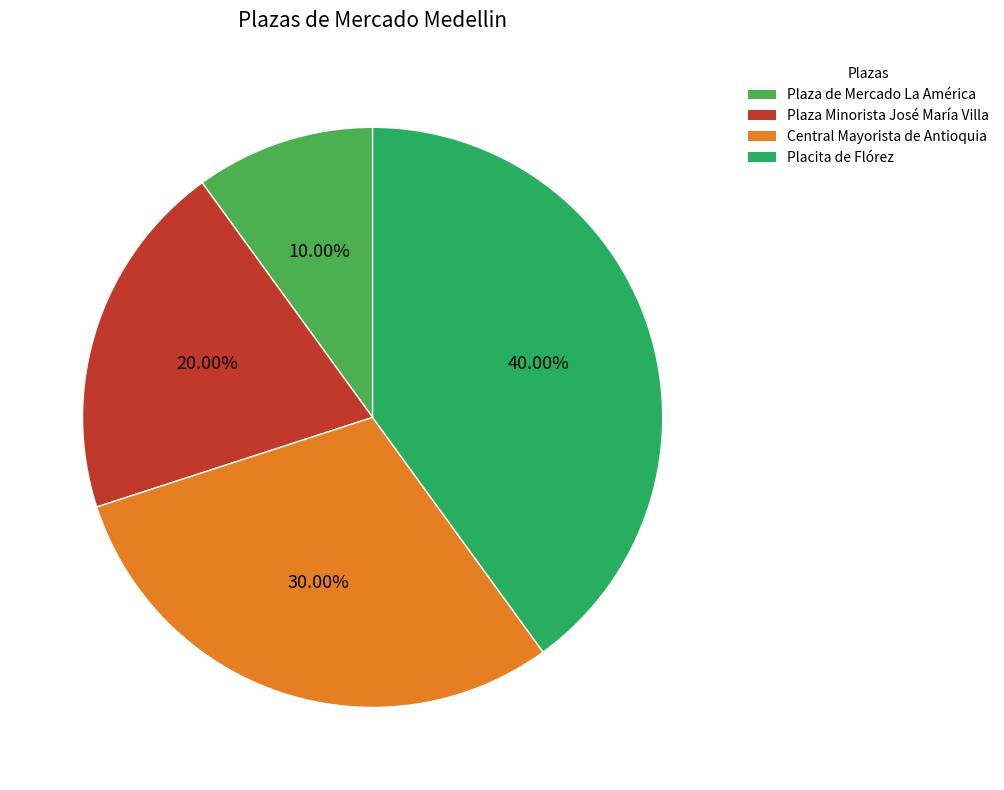

Does Placita de Flórez represent more than half of the total?

No